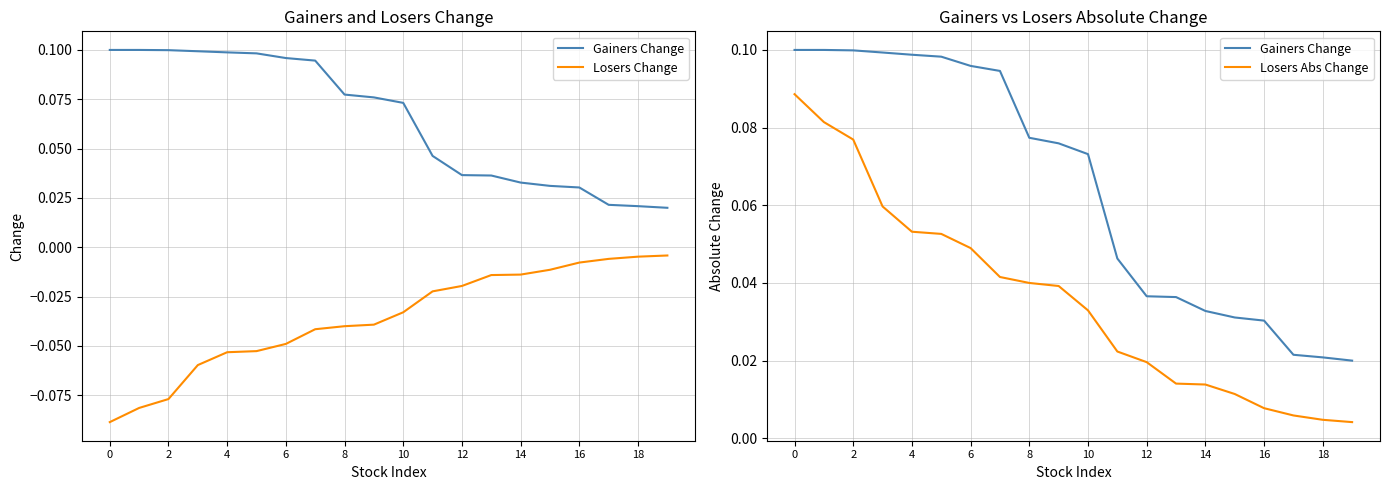

Which series has the largest total across all categories?

Gainers Change